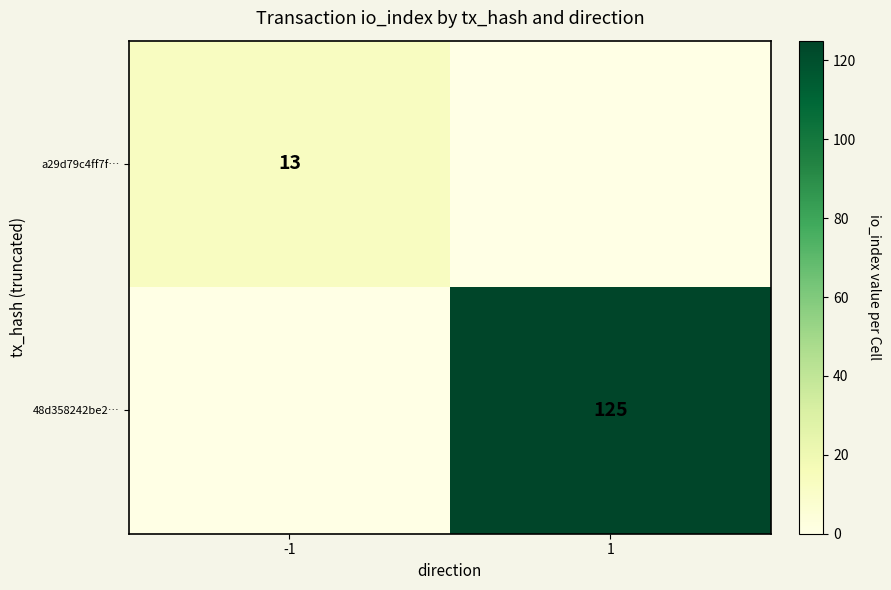

The a29d79c4ff7f… series shows 7 at -1. True or false?

False